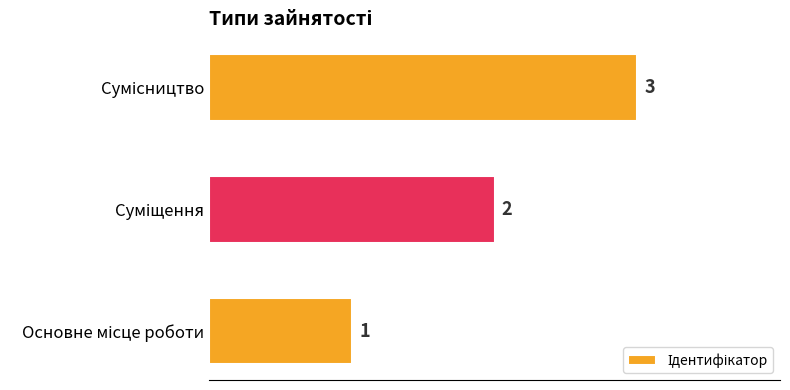

What is the sum of all values?

6